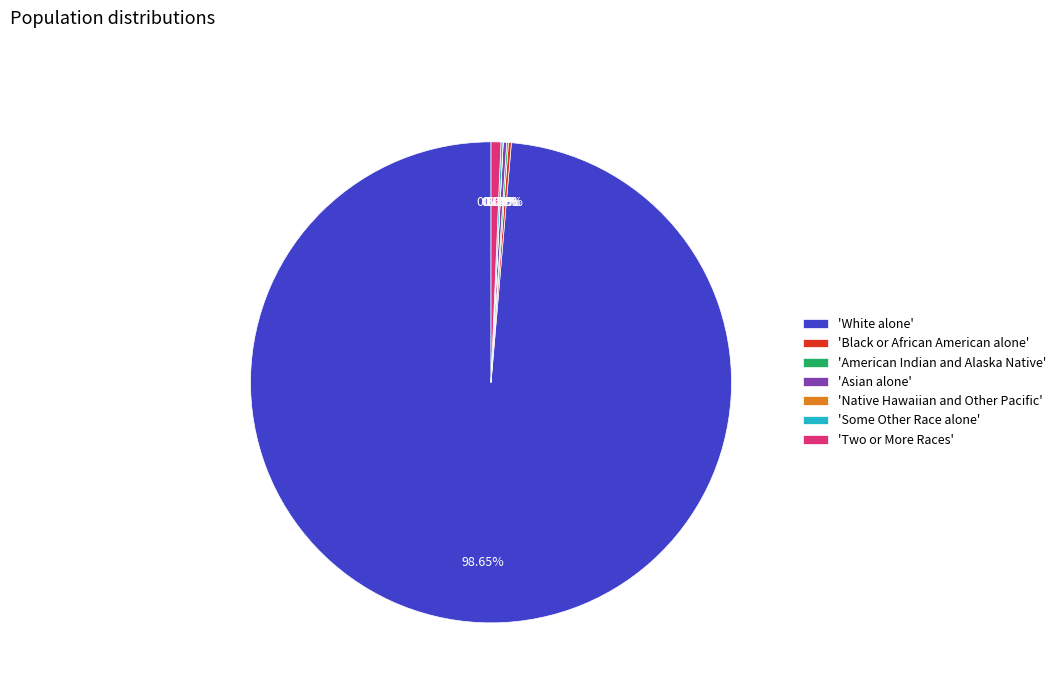

Which slice represents more than half of the pie?

'White alone'